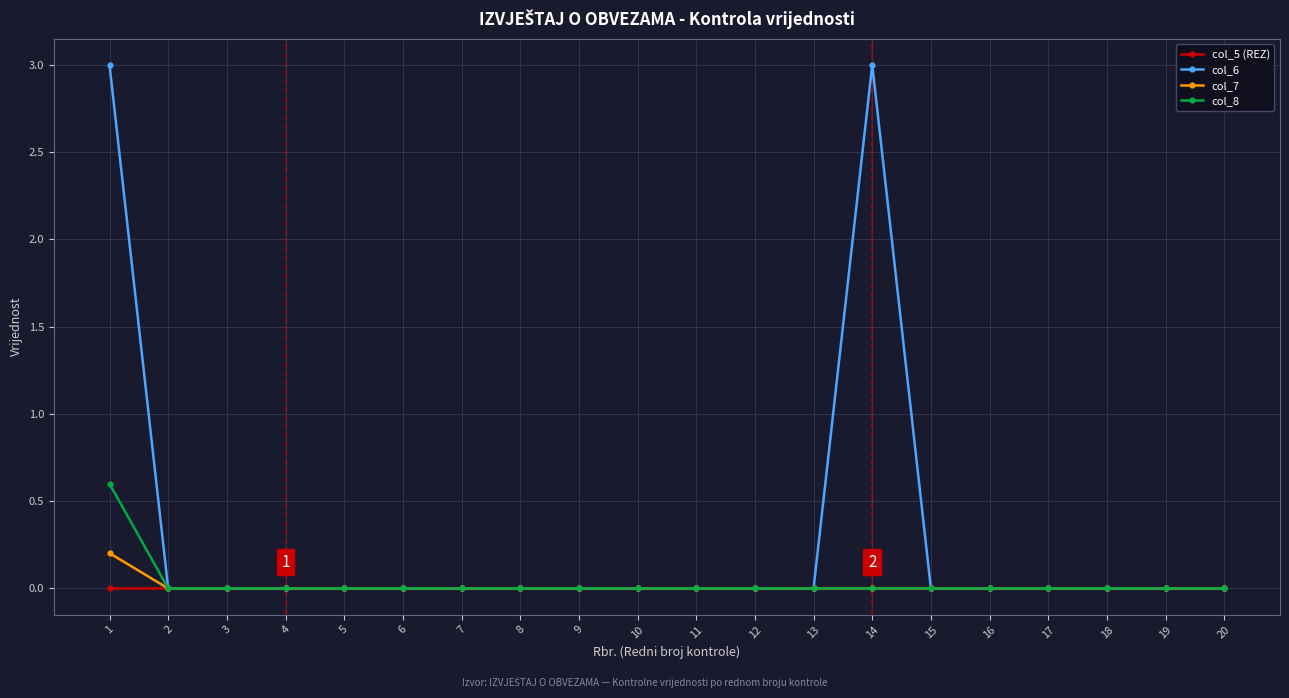

Reading left to right, list all the values displayed in this chart.

col_5 (REZ): 1=0.0	2=0.0	3=0.0	4=0.0	5=0.0	6=0.0	7=0.0	8=0.0	9=0.0	10=0.0	11=0.0	12=0.0	13=0.0	14=0.0	15=0.0	16=0.0	17=0.0	18=0.0	19=0.0	20=0.0
col_6: 1=3.0	2=0.0	3=0.0	4=0.0	5=0.0	6=0.0	7=0.0	8=0.0	9=0.0	10=0.0	11=0.0	12=0.0	13=0.0	14=3.0	15=0.0	16=0.0	17=0.0	18=0.0	19=0.0	20=0.0
col_7: 1=0.2	2=0.0	3=0.0	4=0.0	5=0.0	6=0.0	7=0.0	8=0.0	9=0.0	10=0.0	11=0.0	12=0.0	13=0.0	14=0.0	15=0.0	16=0.0	17=0.0	18=0.0	19=0.0	20=0.0
col_8: 1=0.6	2=0.0	3=0.0	4=0.0	5=0.0	6=0.0	7=0.0	8=0.0	9=0.0	10=0.0	11=0.0	12=0.0	13=0.0	14=0.0	15=0.0	16=0.0	17=0.0	18=0.0	19=0.0	20=0.0